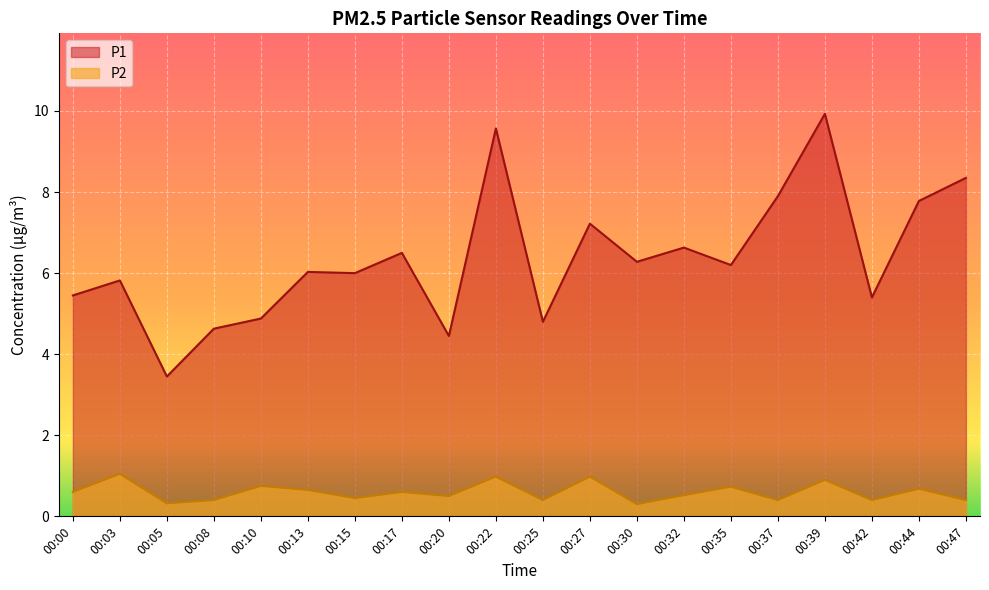

Rank the series by their maximum value, from lowest to highest.

P2, P1